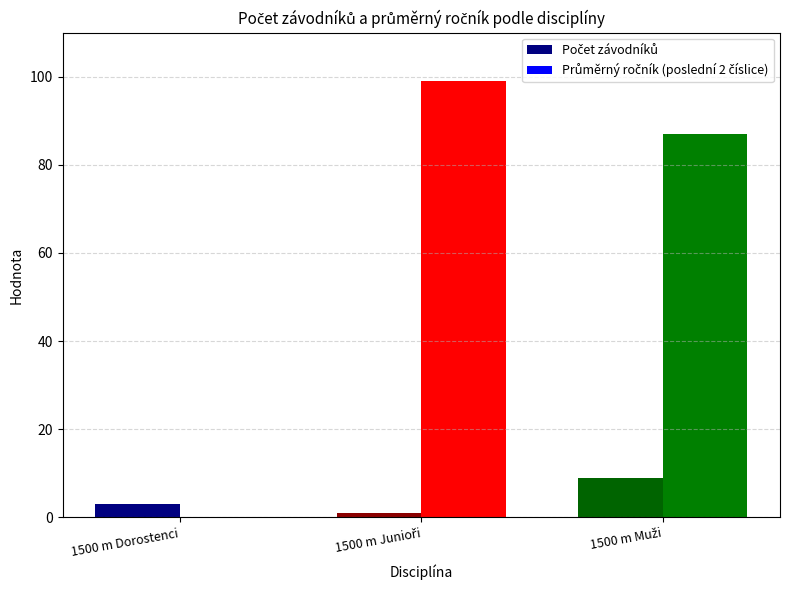

What is the maximum value shown in the chart?

99